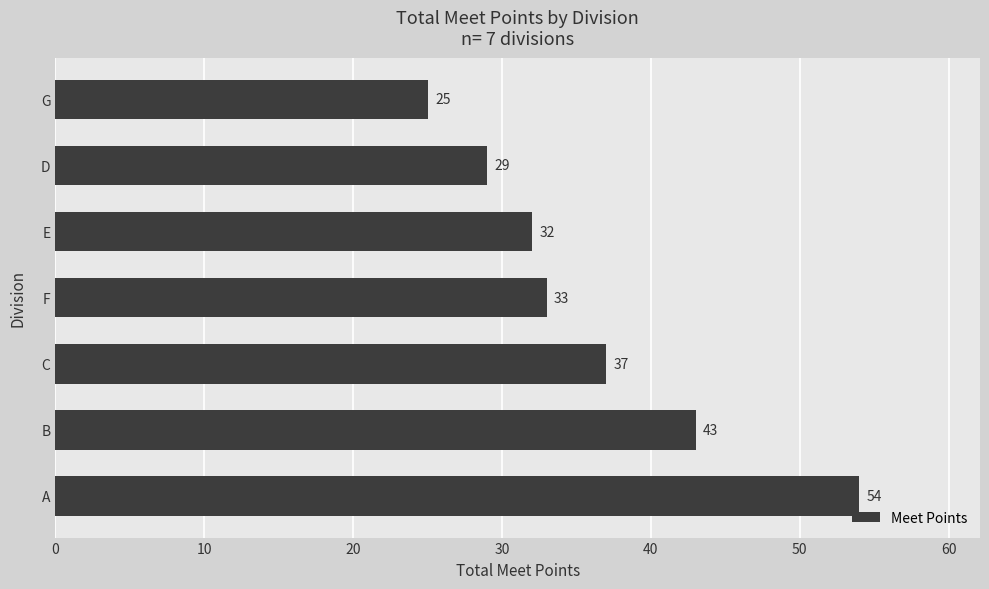

The value at D is 39. True or false?

False